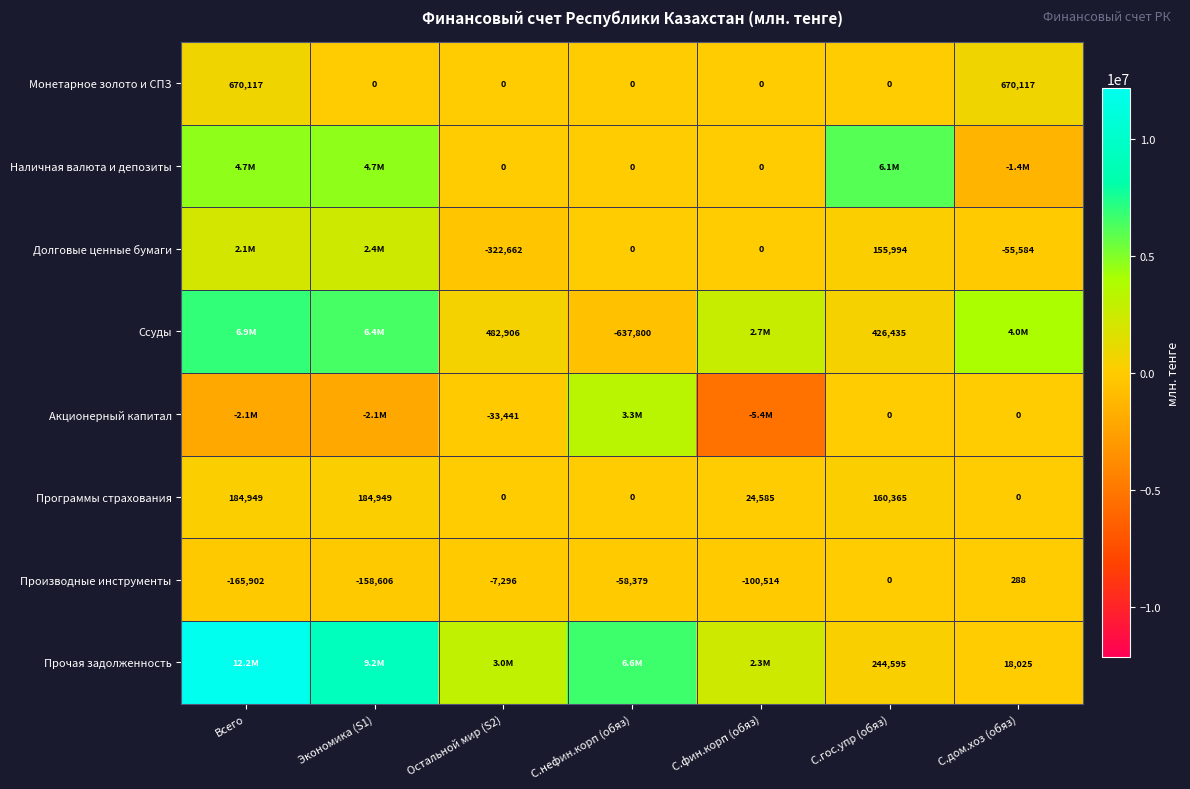

At which label does Производные инструменты first exceed -58379?

Остальной мир (S2)